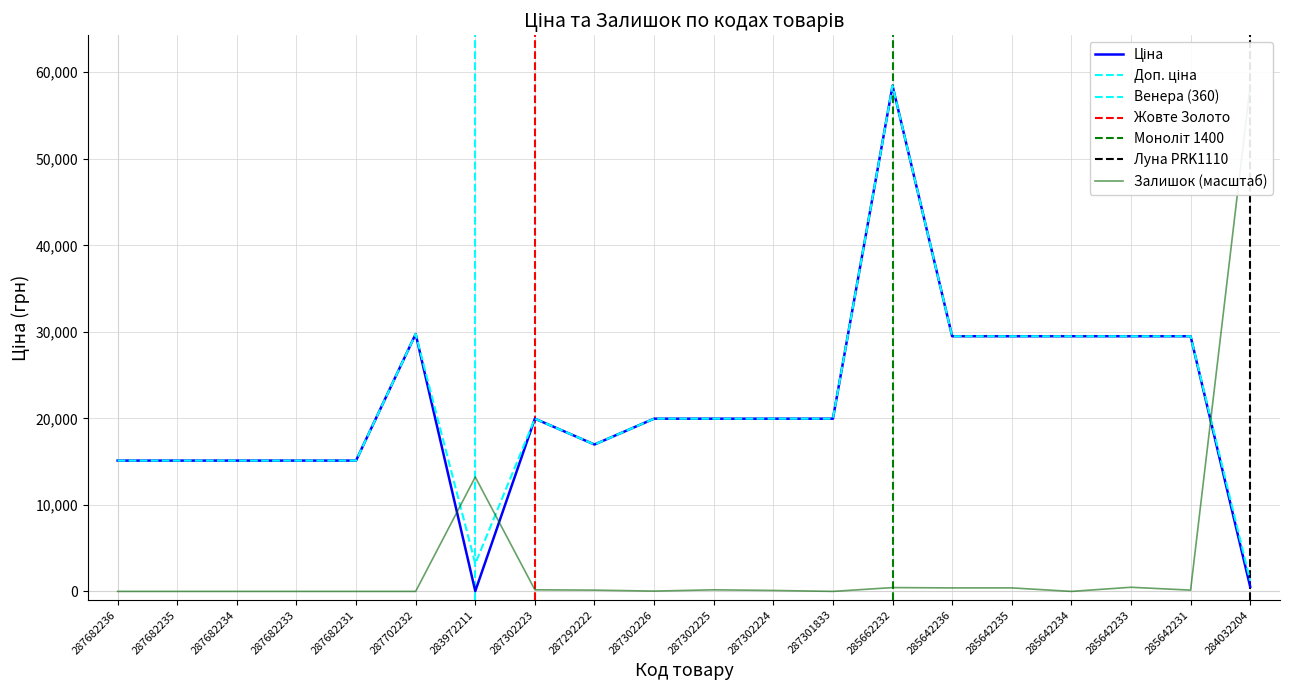

What is the value of the Ціна point at the 8th from the left?

19964.2